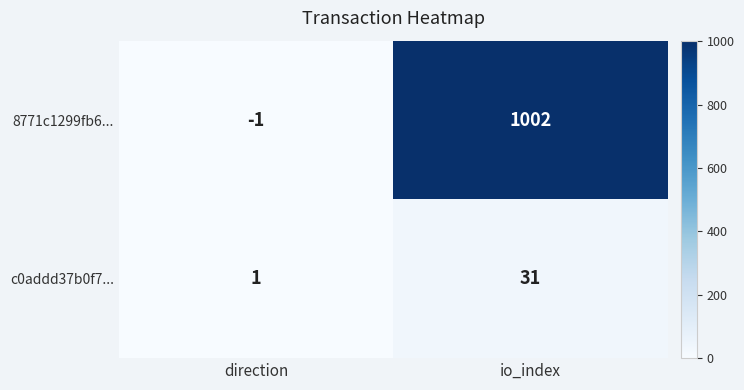

What is the difference between the c0addd37b0f7... values at io_index and direction?

30